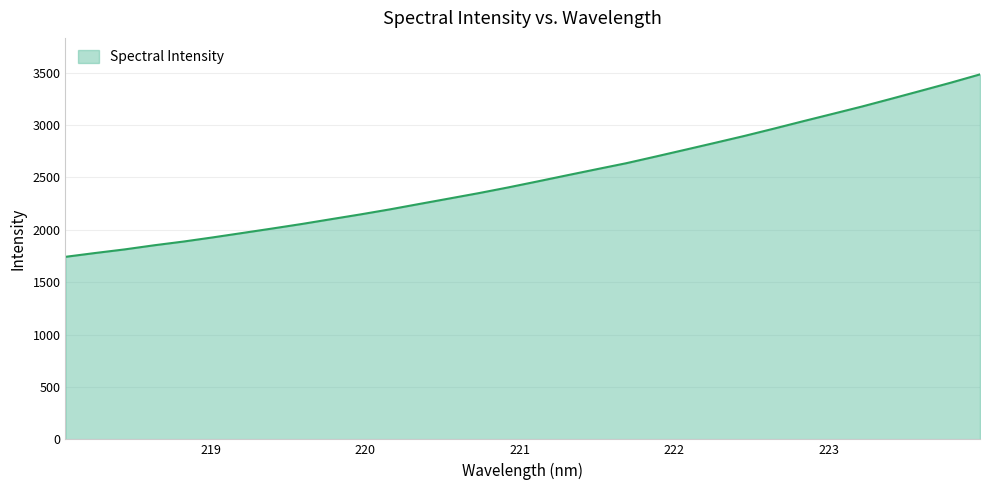

What is the maximum value shown in the chart?

3482.4